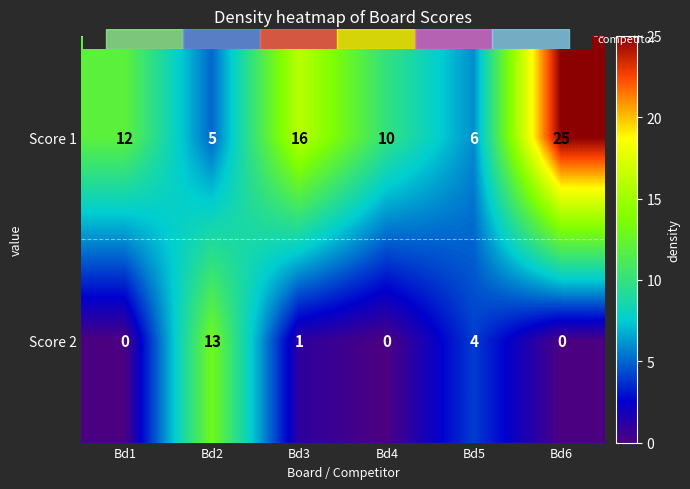

How many data points does each series have?

6